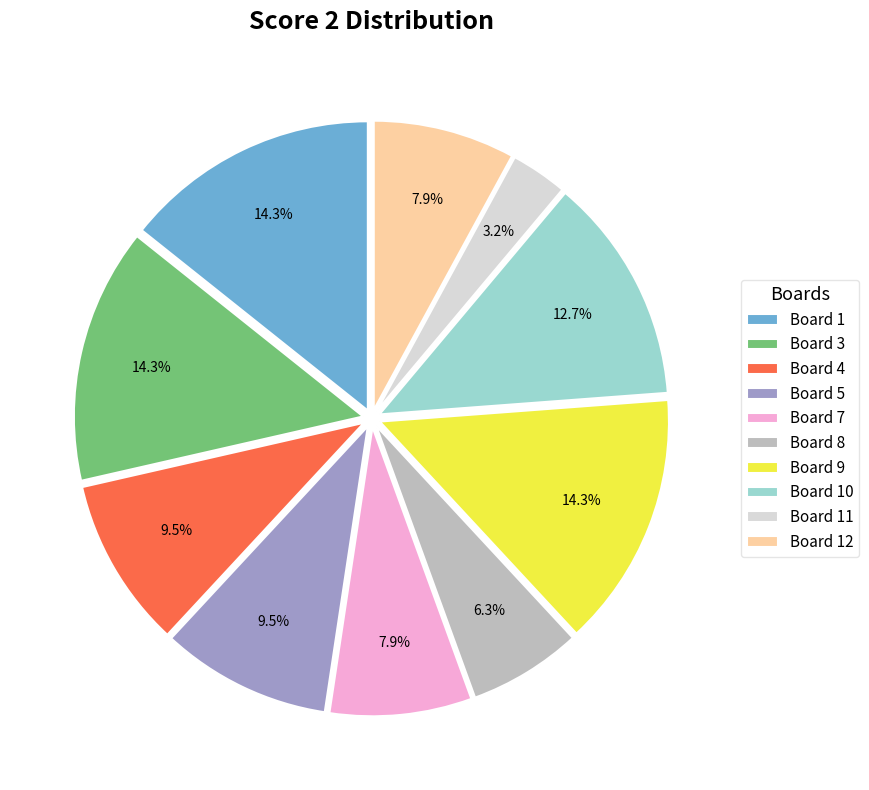

Which slice is the smallest?

Board 11